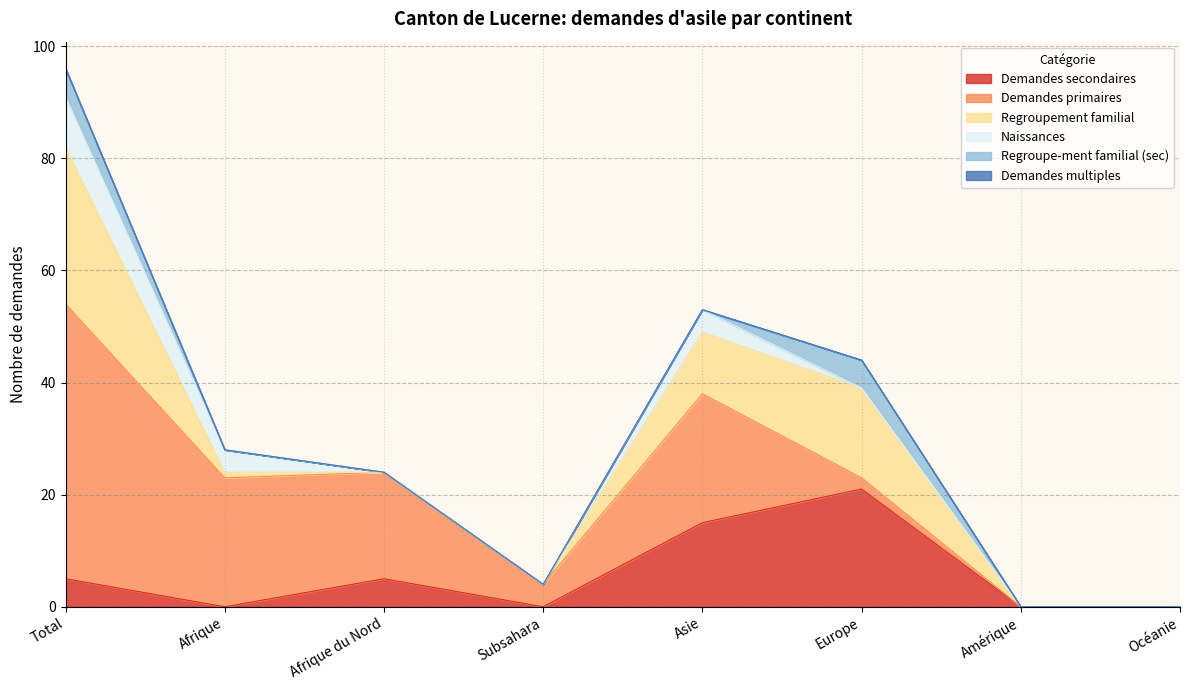

What is the spread (max minus min) of values at Total?

49